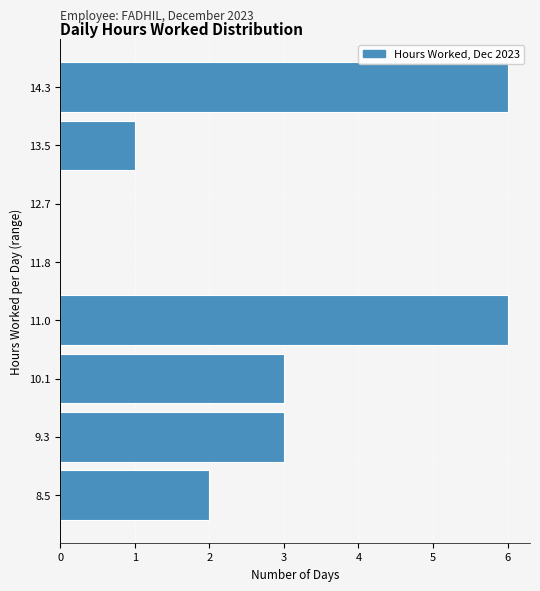

Reading bottom to top, list all the values displayed in this chart.

8.5=2	9.3=3	10.1=3	11.0=6	11.8=0	12.7=0	13.5=1	14.3=6